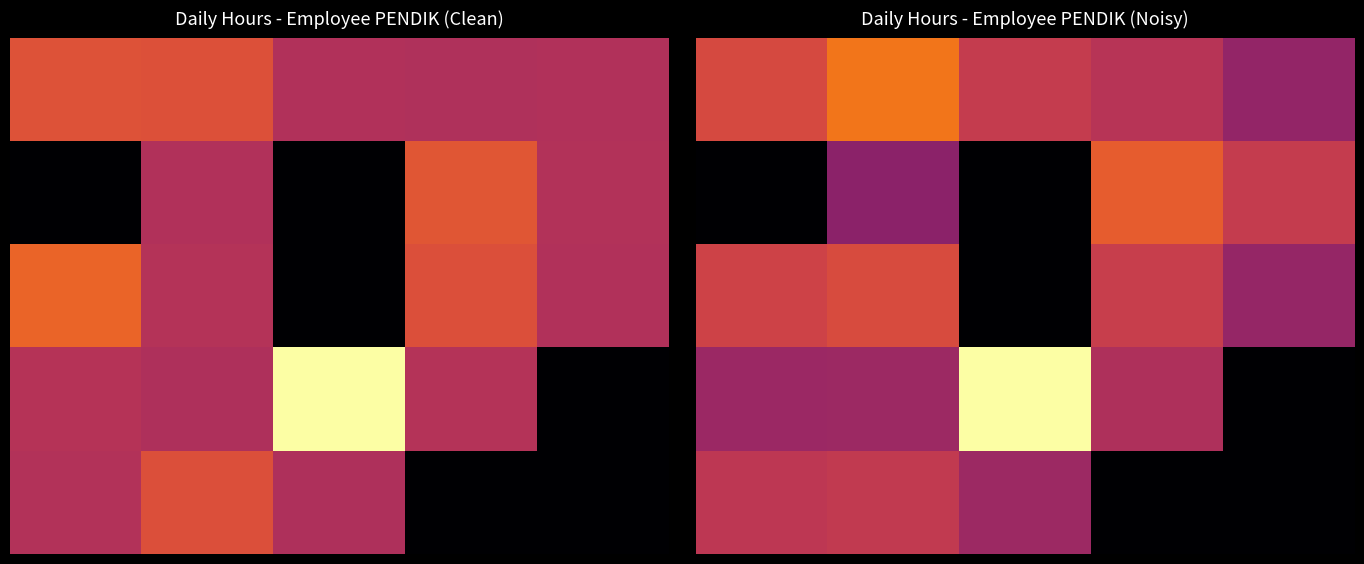

Which label corresponds to the largest value in the chart?

2